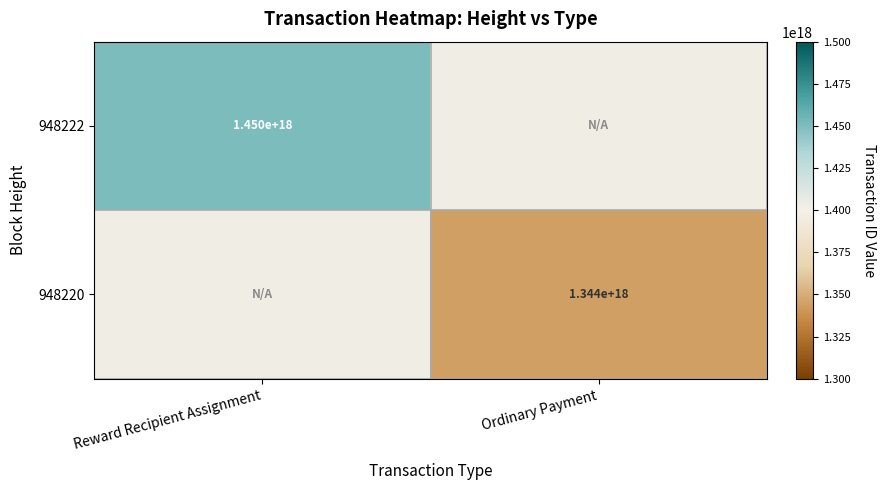

What is the greatest value displayed?

1450071042138977280.0